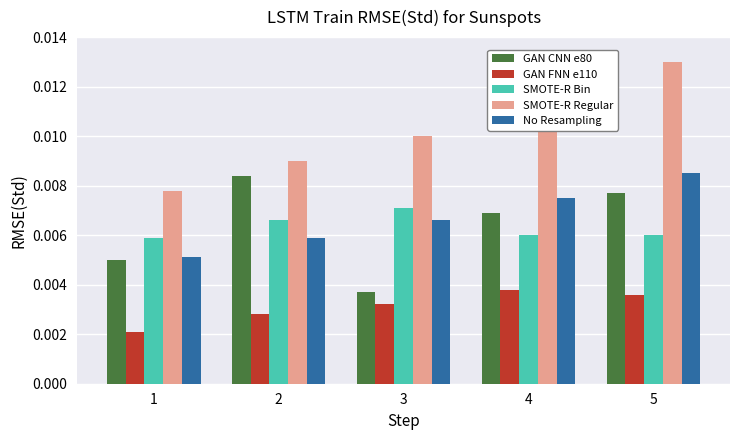

What are all the series names shown in the legend?

GAN CNN e80, GAN FNN e110, SMOTE-R Bin, SMOTE-R Regular, No Resampling